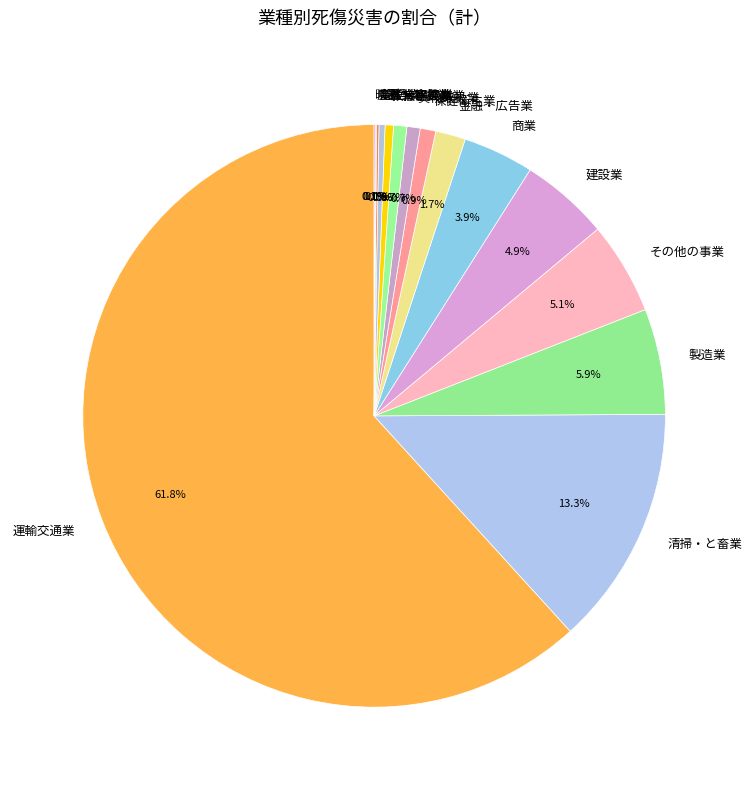

Does 運輸交通業 represent more than half of the total?

Yes